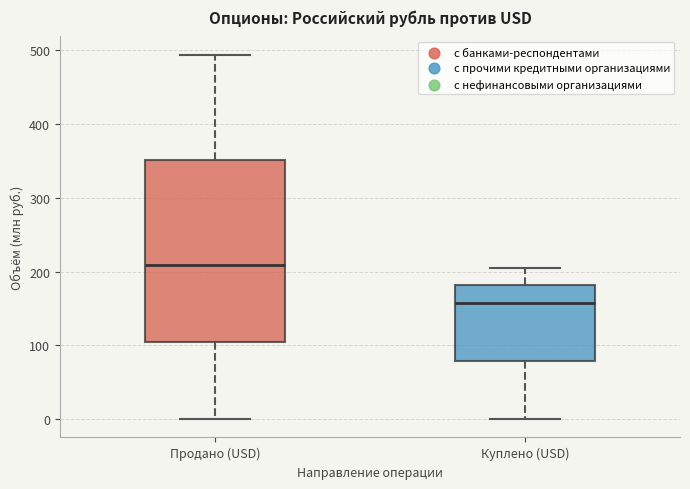

Reading left to right, transcribe this box plot: for each box, give where its median line is, the range the box spans, and where its two whiskers end, as read against the y-axis. The values are not printed on the chart, so give them approximately, as read against the axis.

Продано (USD): median 210, box 100 to 350, whiskers 0 to 490
Куплено (USD): median 160, box 80 to 180, whiskers 0 to 200